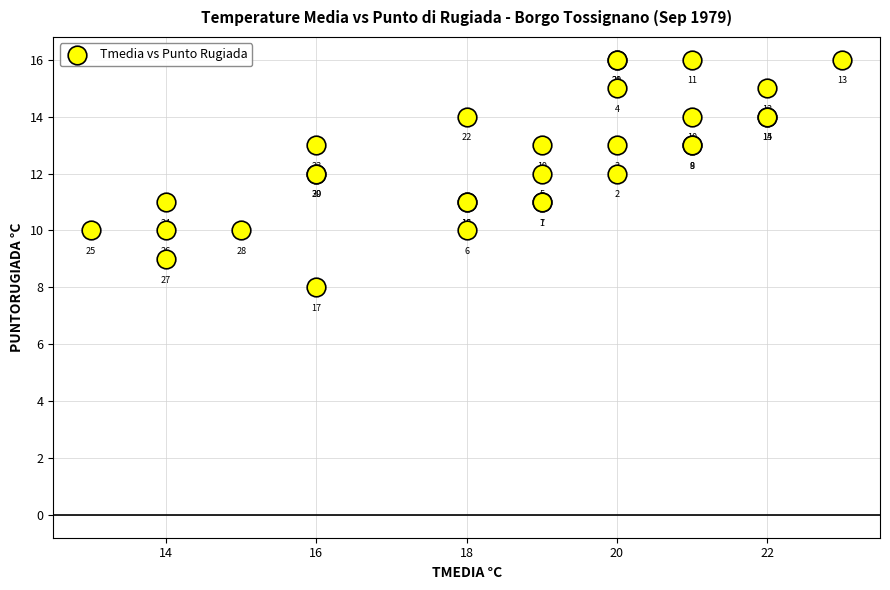

What Y value in the scatter plot is closest to 12?

12